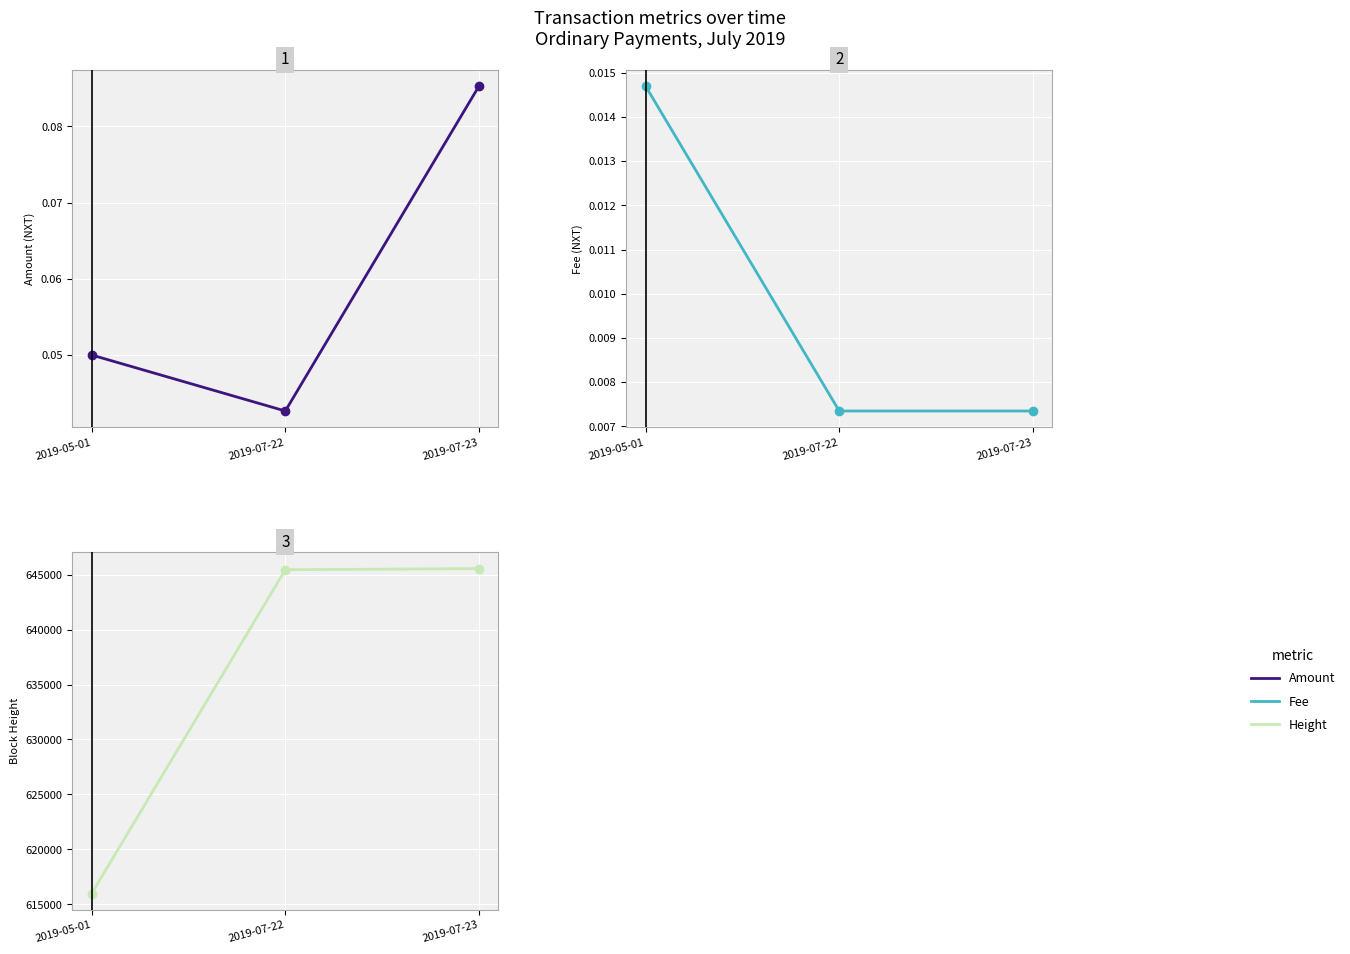

Between 2019-07-22 and 2019-07-23, which series saw the biggest shift?

Height